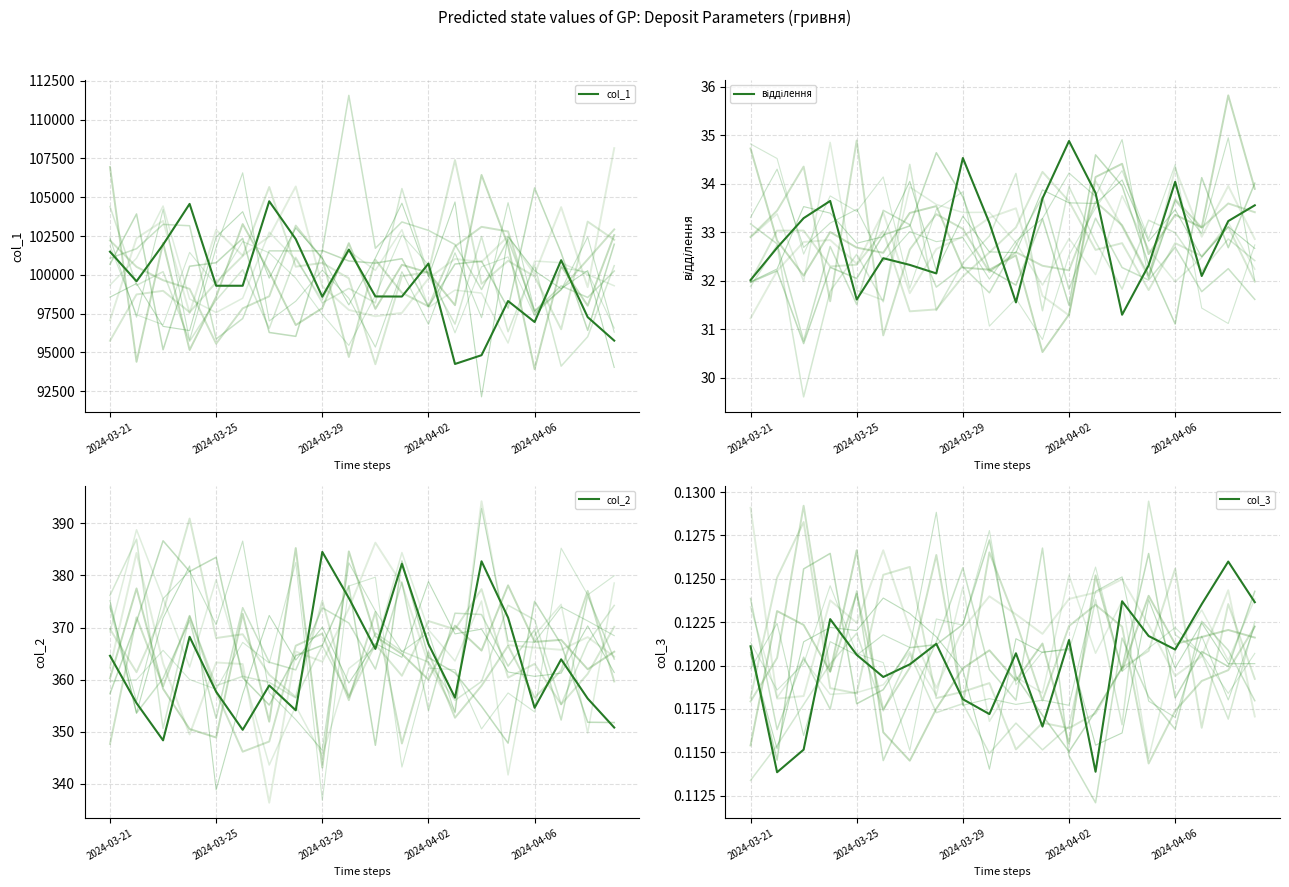

True or false: col_2 and col_1 cross at least once.

False